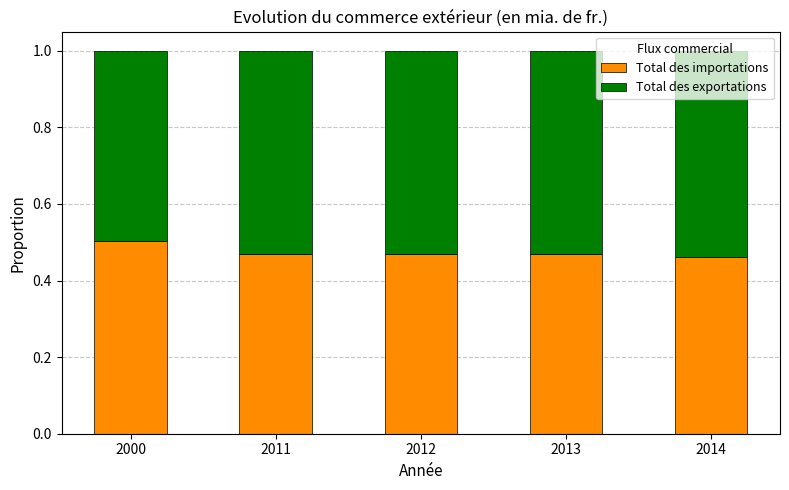

What is the sum of all Total des importations values?

2.4